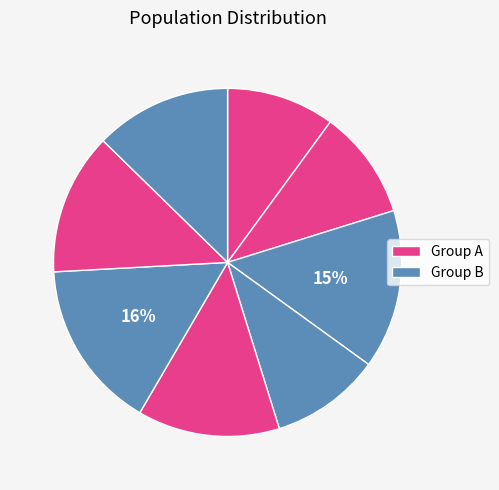

How many segments does this pie chart have?

8